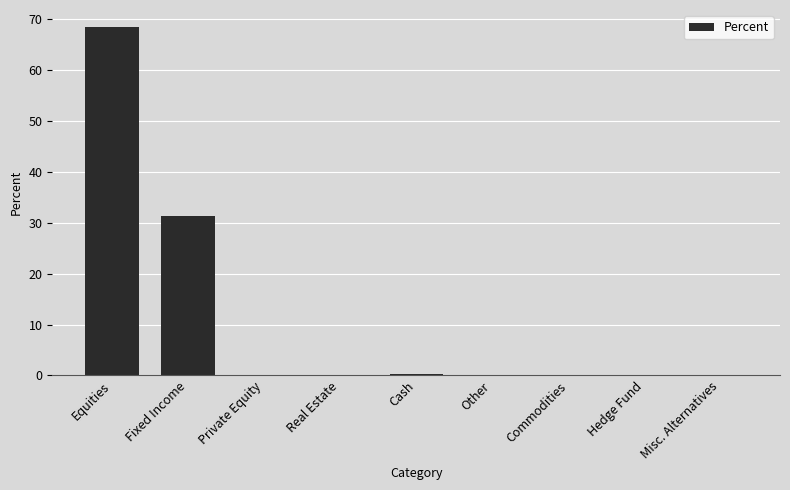

What is the sum of the values at Misc. Alternatives and Equities?

68.4